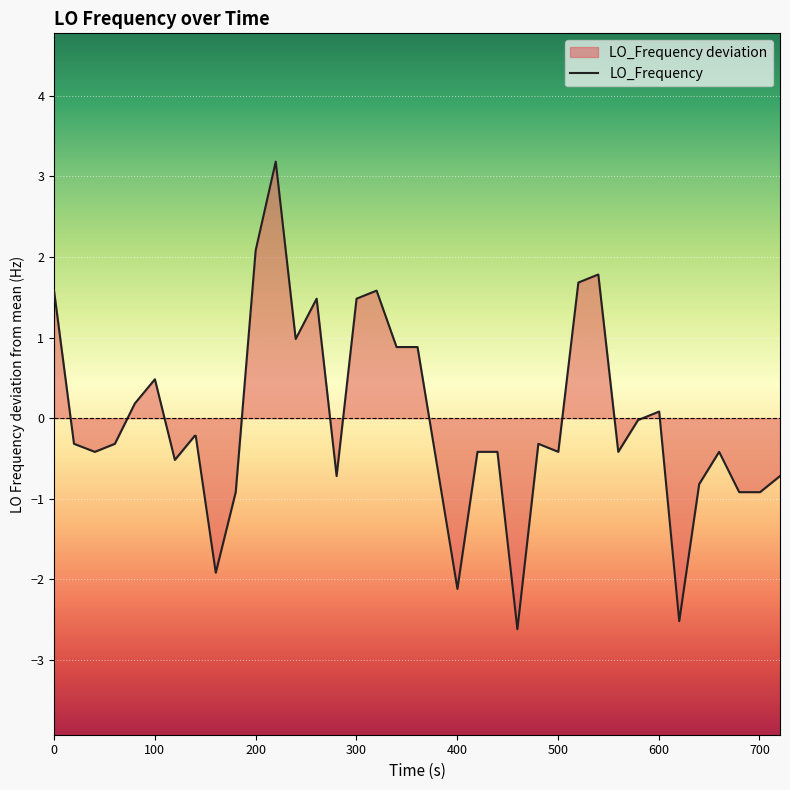

What is the minimum value shown in the chart?

-2.6